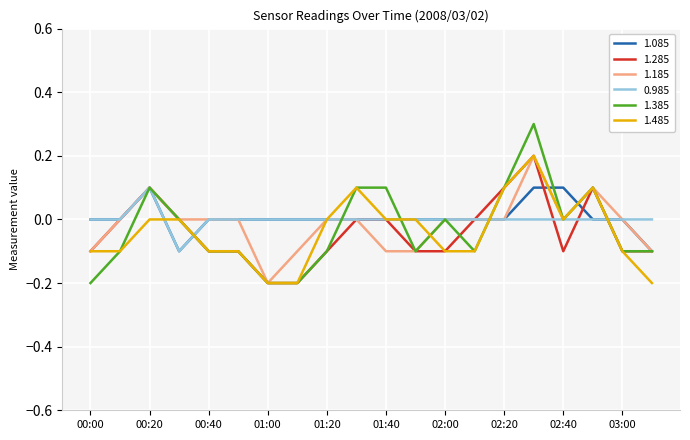

What is the maximum value shown in the chart?

0.3